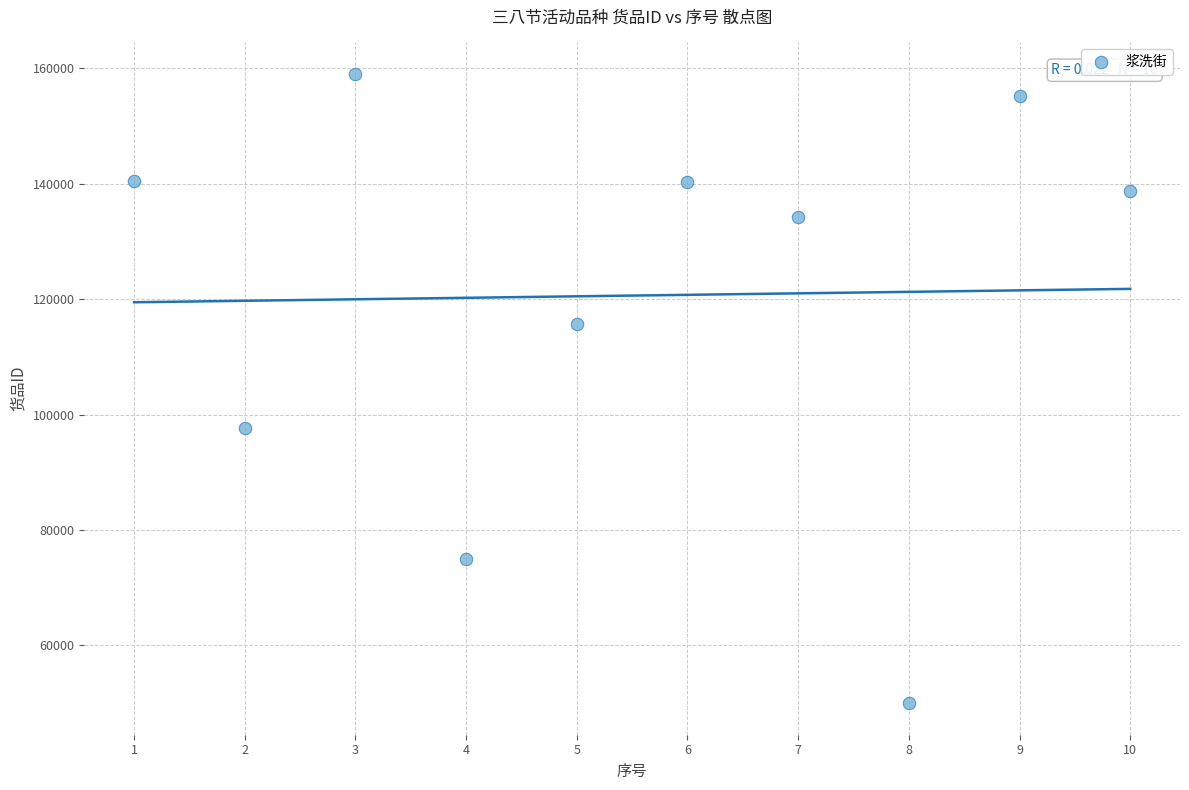

What is the range of Y values (max minus min)?

109106